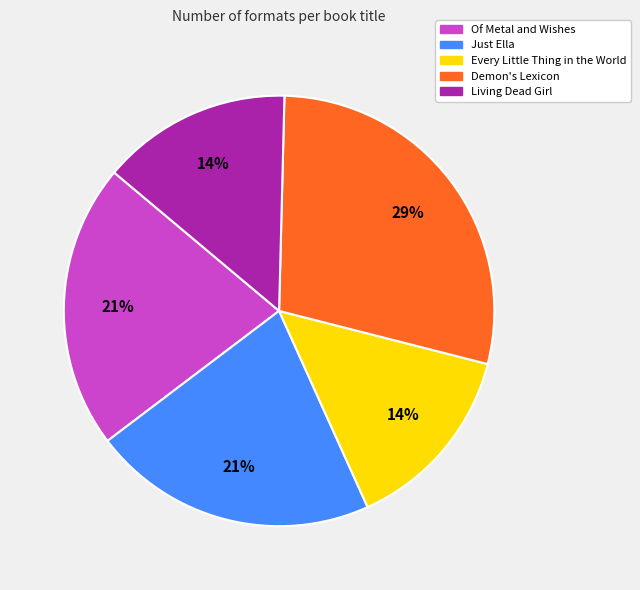

What percentage is the Living Dead Girl slice, to the nearest percent?

14%